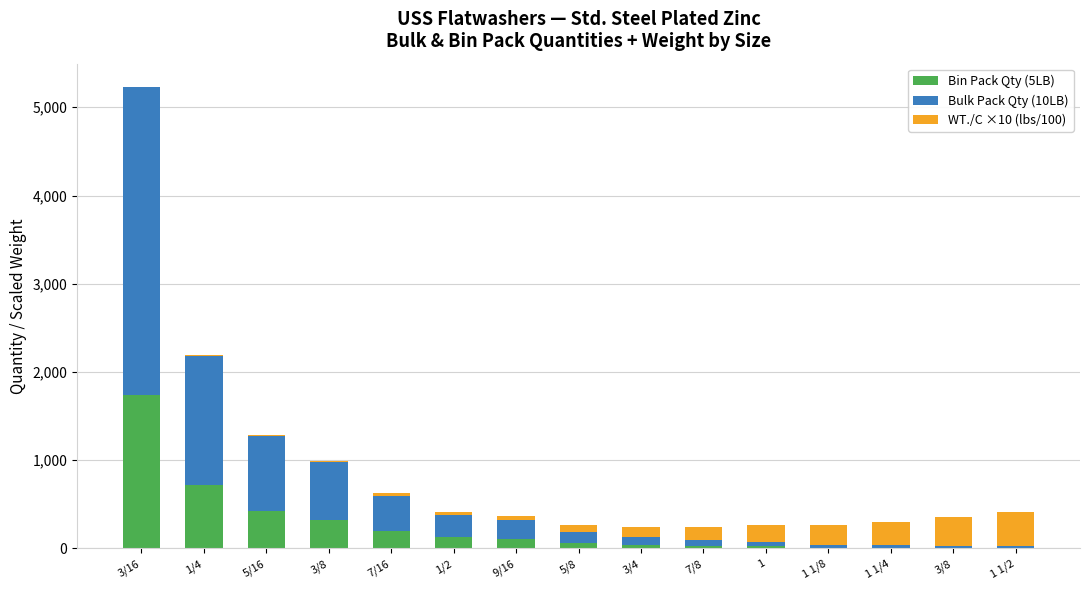

Which series has the widest spread of values?

Bulk Pack Qty (10LB)